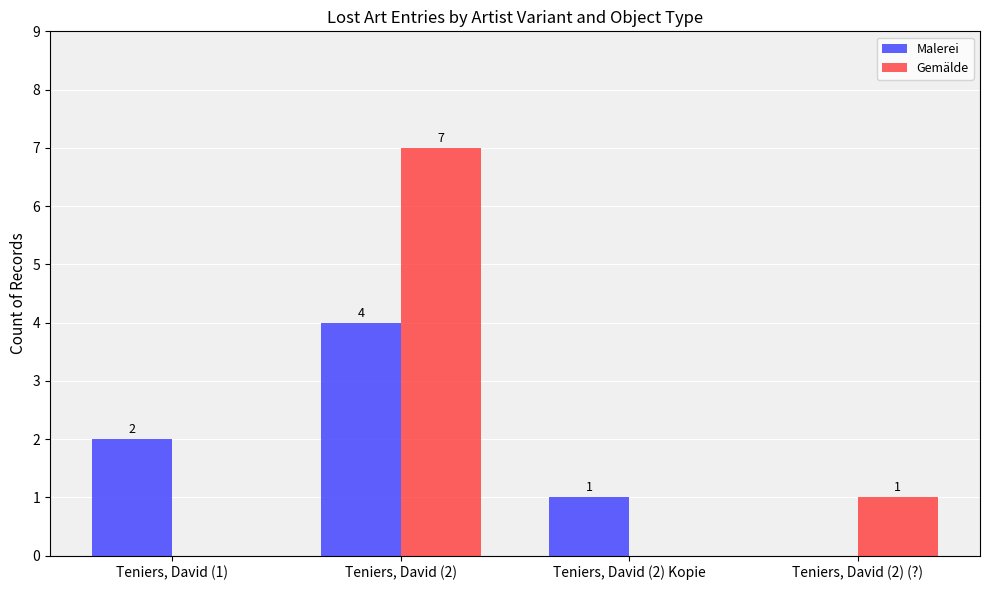

Is it true that Malerei equals 1 at Teniers, David (2) Kopie?

True